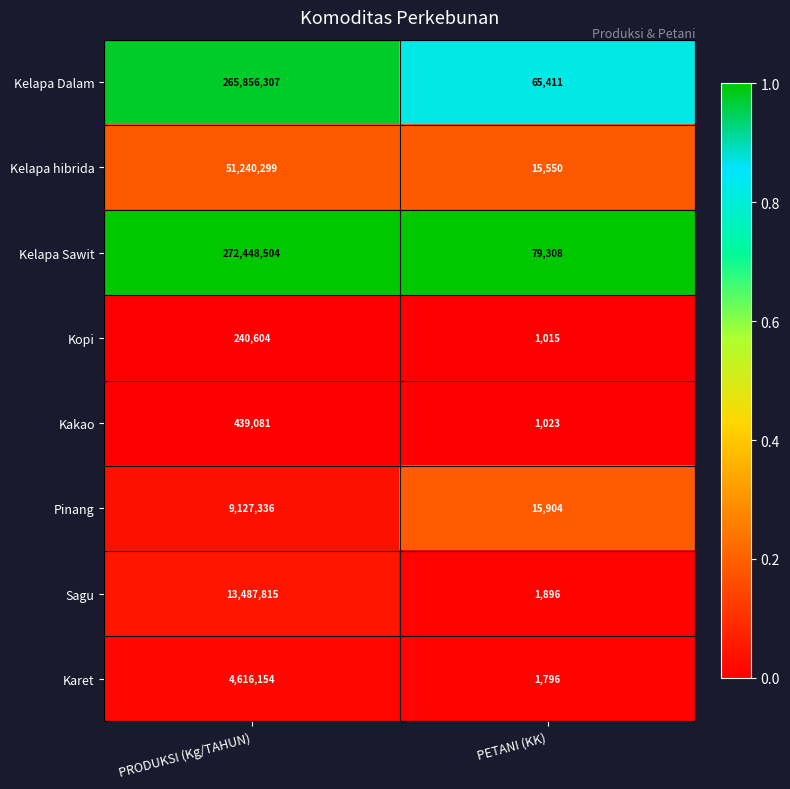

What is the difference between the highest and lowest values at PRODUKSI (Kg/TAHUN)?

272207900